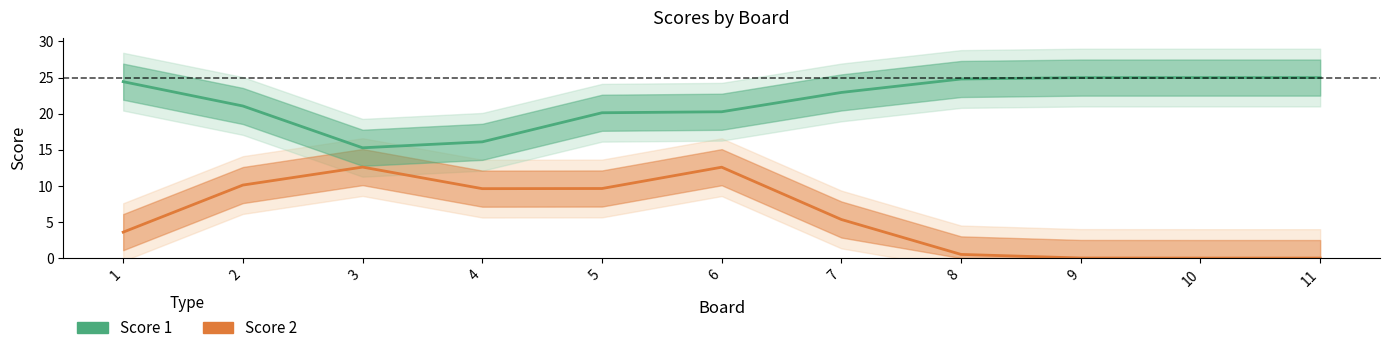

What are all the series names shown in the legend?

Score 2, Score 1